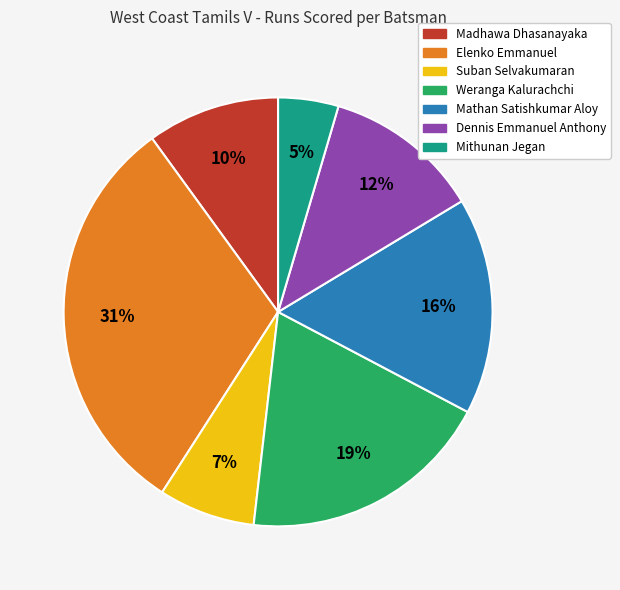

How many segments does this pie chart have?

7